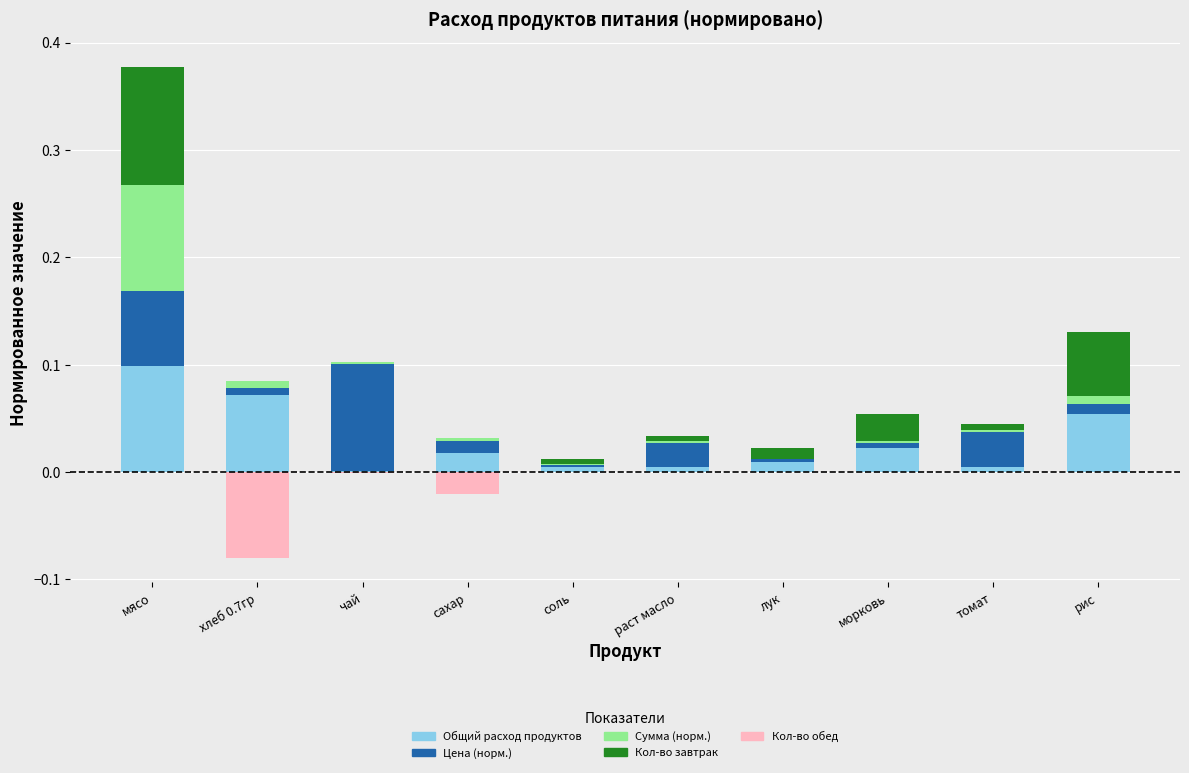

What is the difference between the maximum and minimum values in the Сумма (норм.) series?

0.1